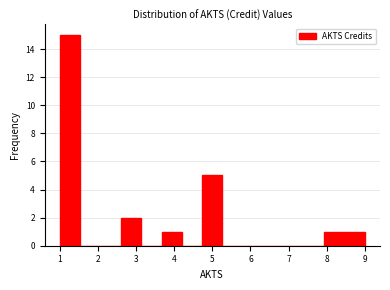

Reading left to right, transcribe this chart: for each bar, give the range it covers on the x-axis and its height. Neither the bar edges nor the heights are printed on the chart, so give them approximately, as read against the axes.

1.0 to 1.5: 15
1.5 to 2.1: 0
2.1 to 2.6: 0
2.6 to 3.1: 2
3.1 to 3.7: 0
3.7 to 4.2: 1
4.2 to 4.7: 0
4.7 to 5.3: 5
5.3 to 5.8: 0
5.8 to 6.3: 0
6.3 to 6.9: 0
6.9 to 7.4: 0
7.4 to 7.9: 0
7.9 to 8.5: 1
8.5 to 9.0: 1